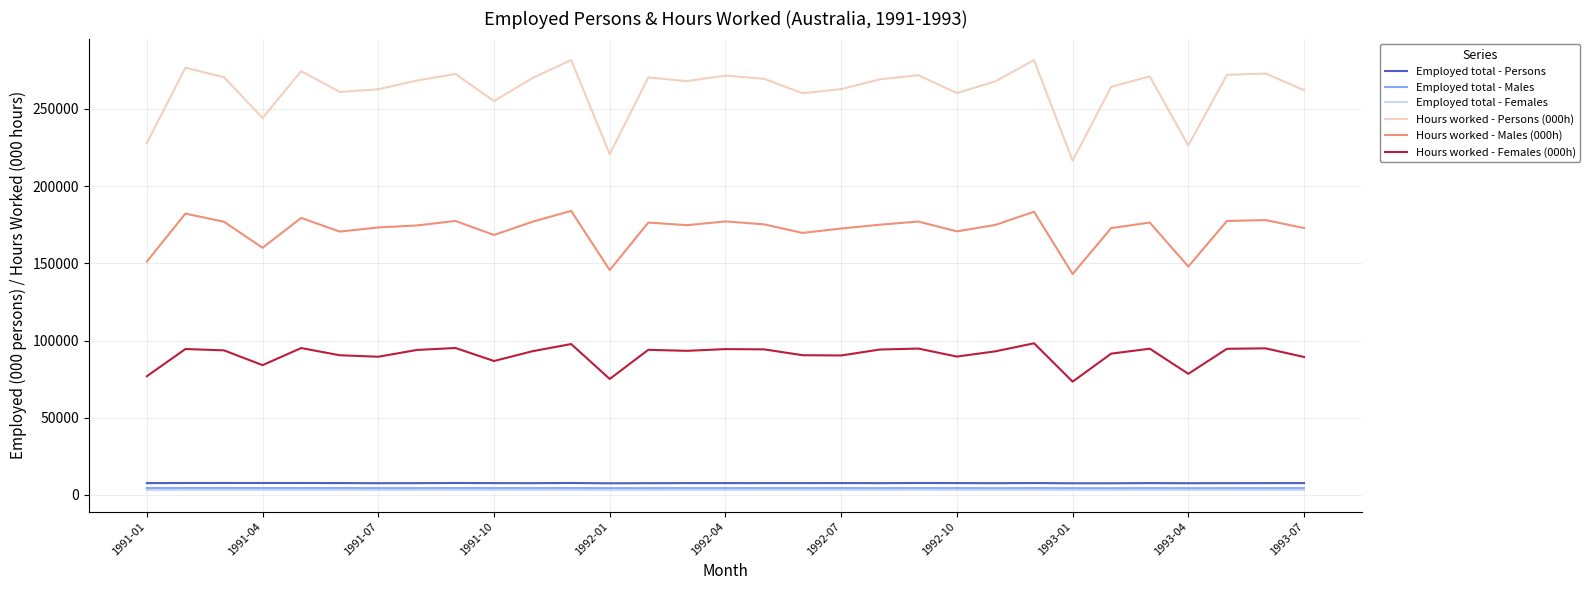

True or false: Employed total - Persons and Hours worked - Persons (000h) intersect in this chart.

False